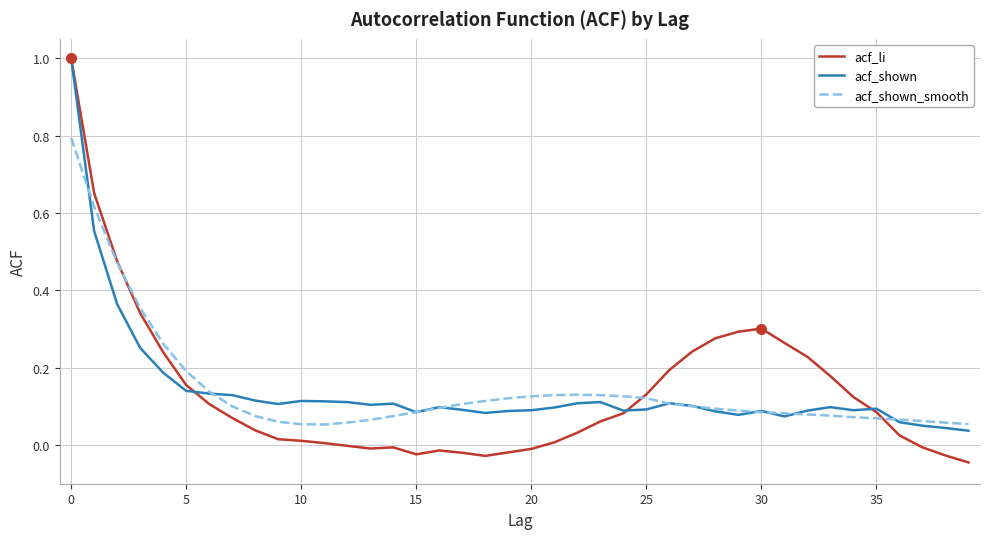

What is the maximum value shown in the chart?

1.0